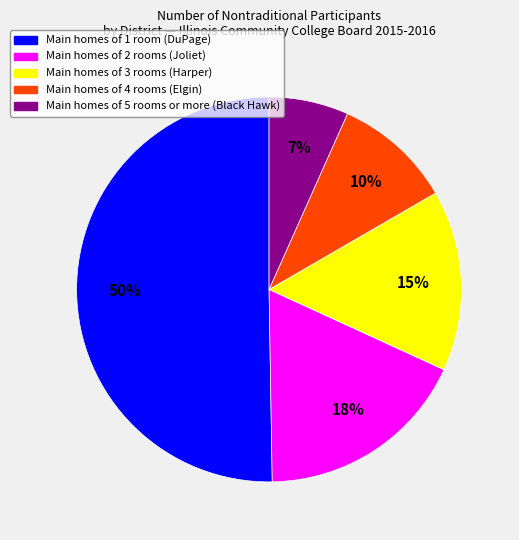

How many segments does this pie chart have?

5